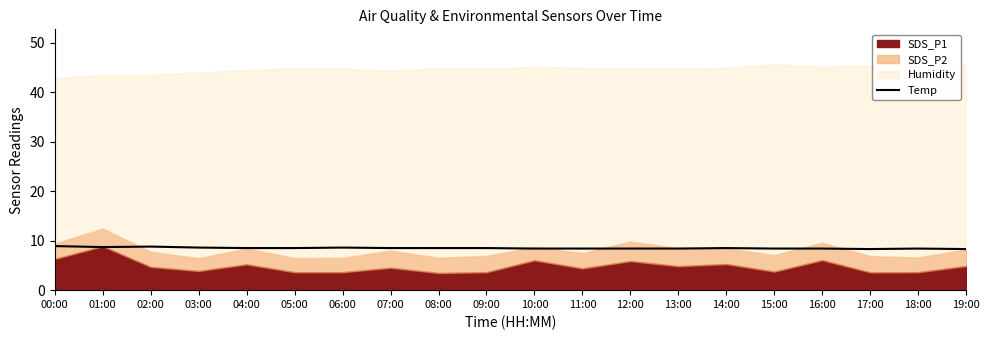

The value of Temp at 00:00 is 8.9. True or false?

True